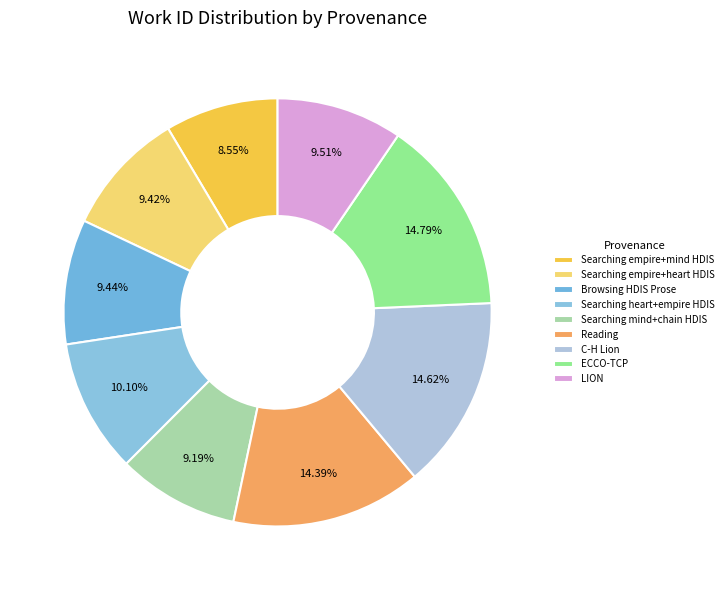

Is there any slice that represents more than half of the pie?

No